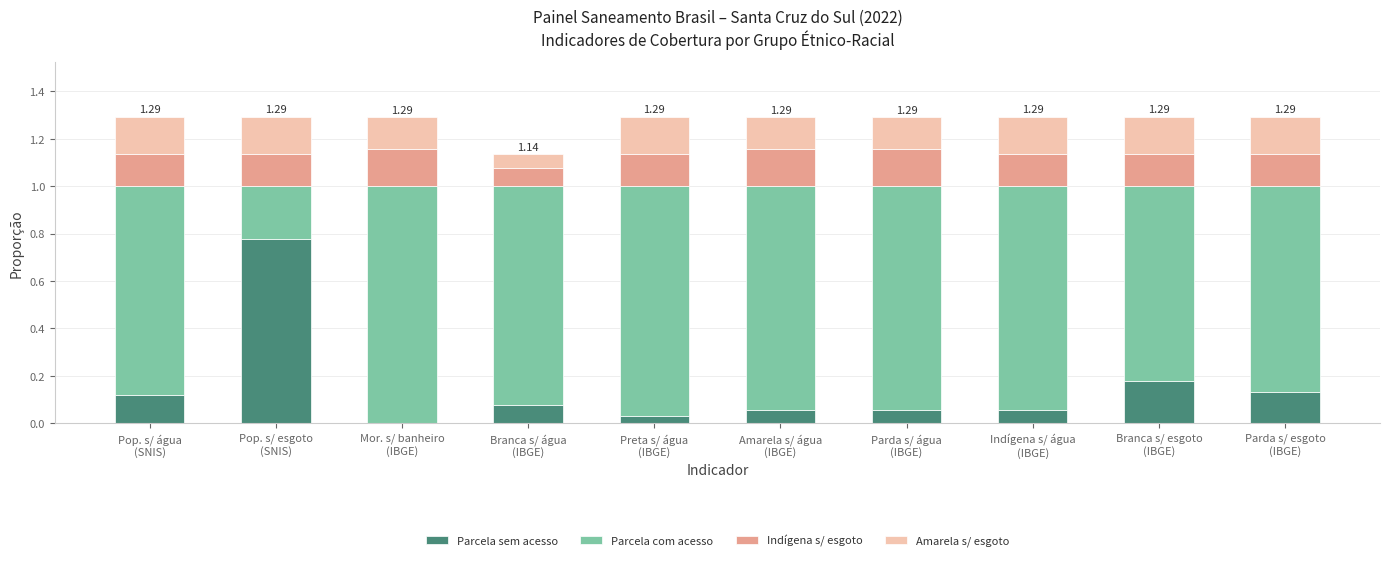

How many series are shown in this chart?

4